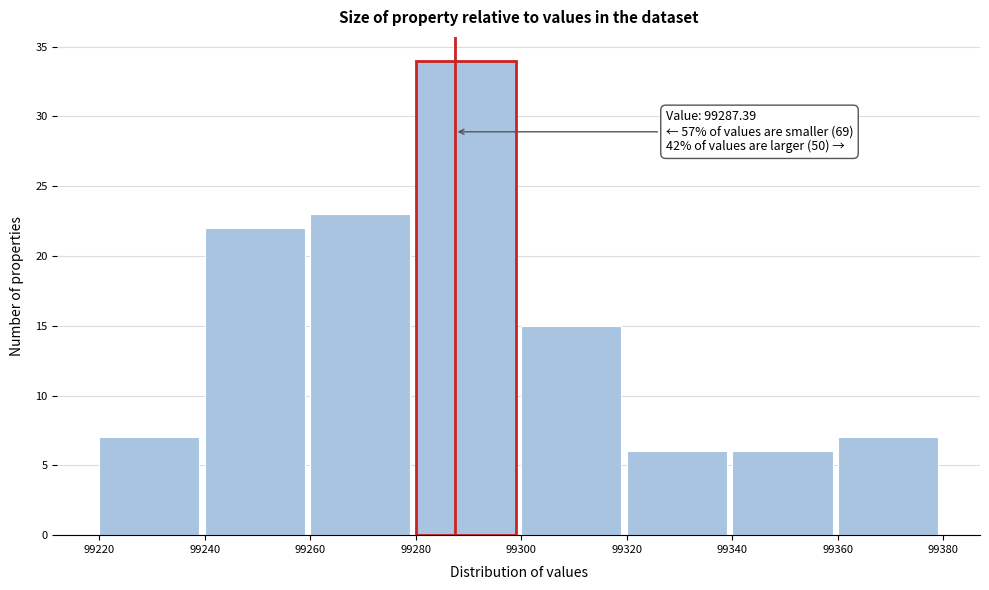

Which range on the x-axis has the tallest bar?

99280 to 99300